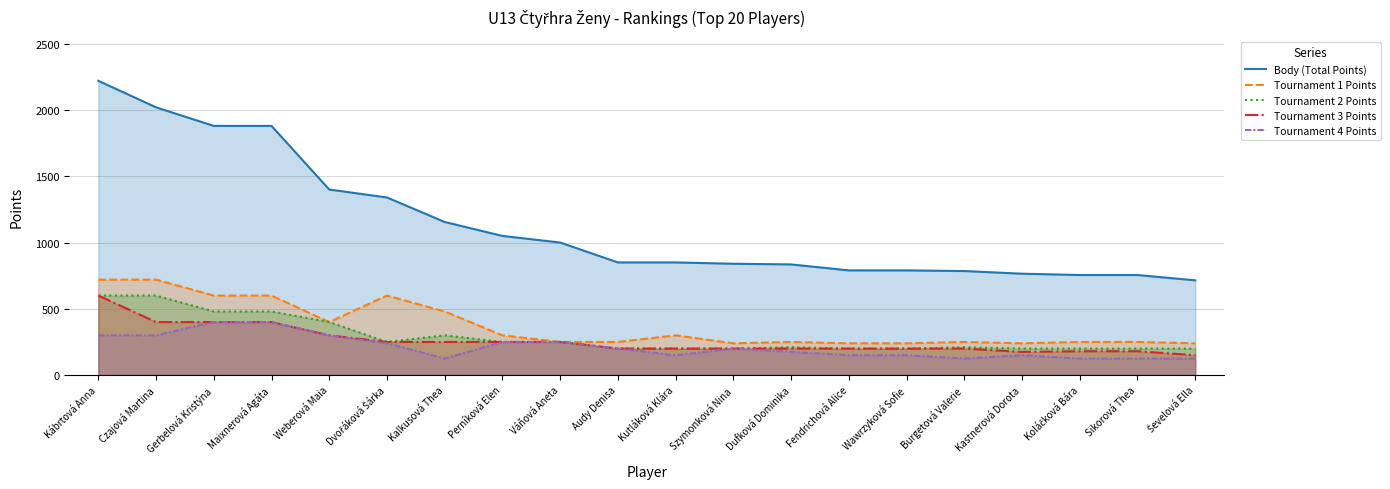

At how many categories does at least one series exceed 1994?

2